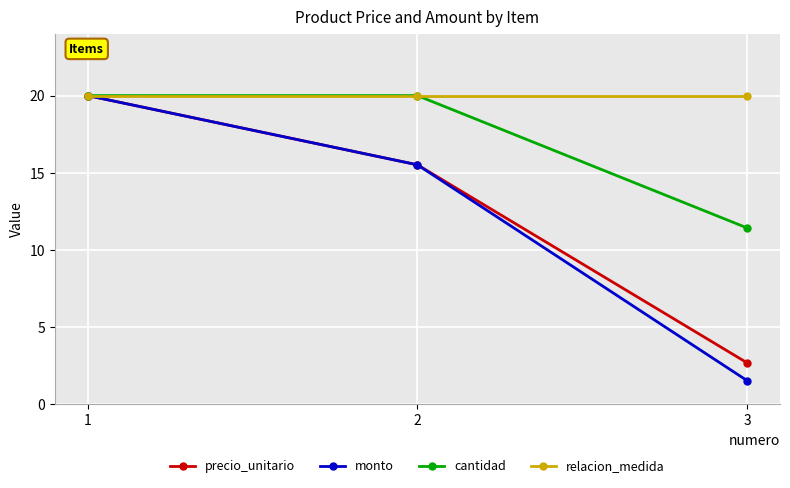

What is the smallest value displayed?

1.5